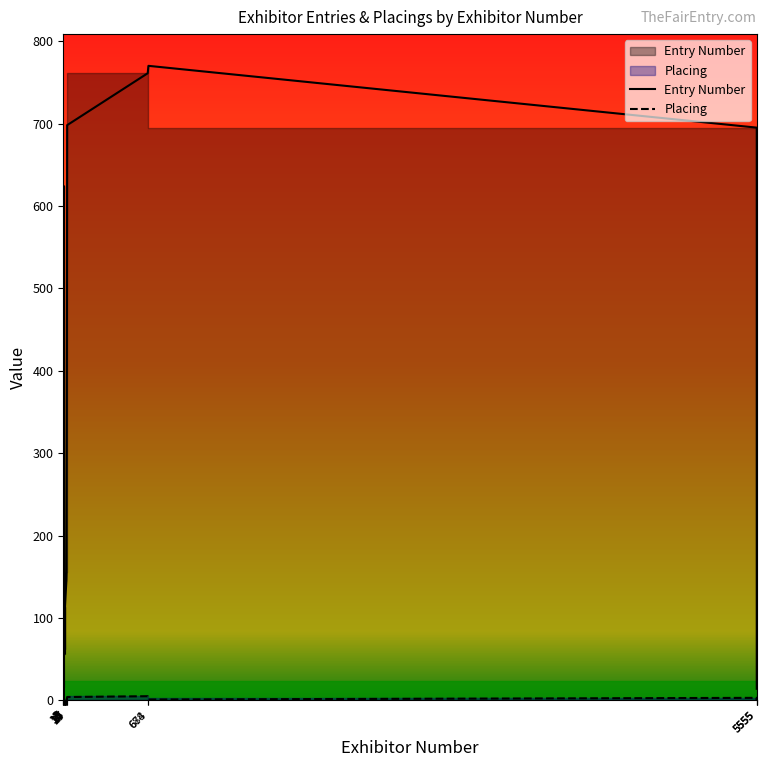

At which category does the chart reach its minimum across all series?

7